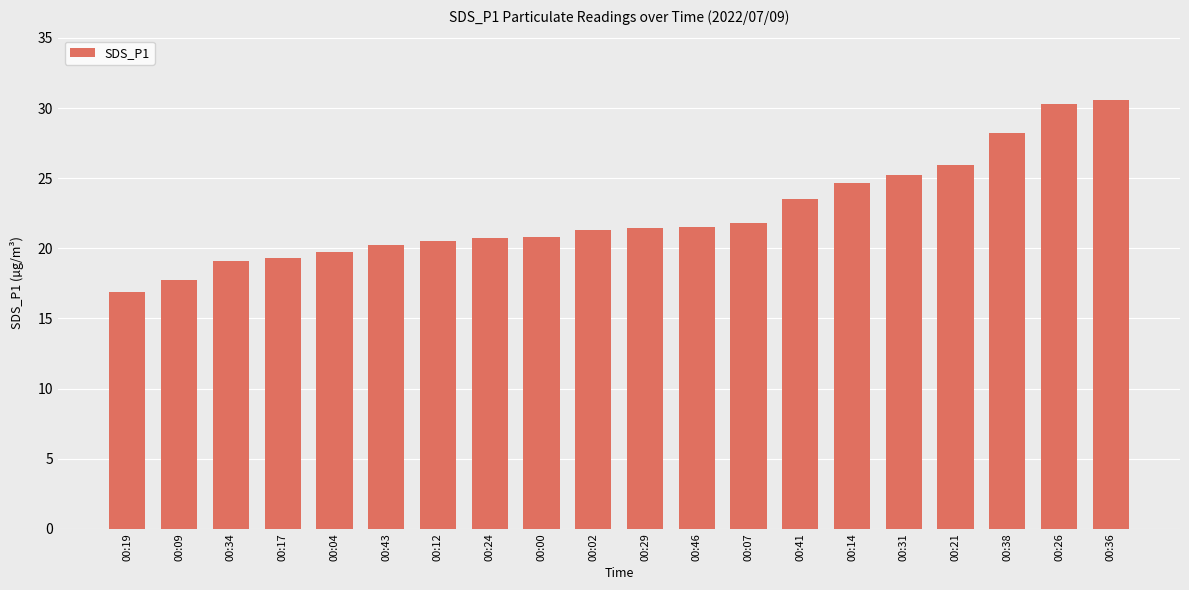

How many bars are there in total?

20